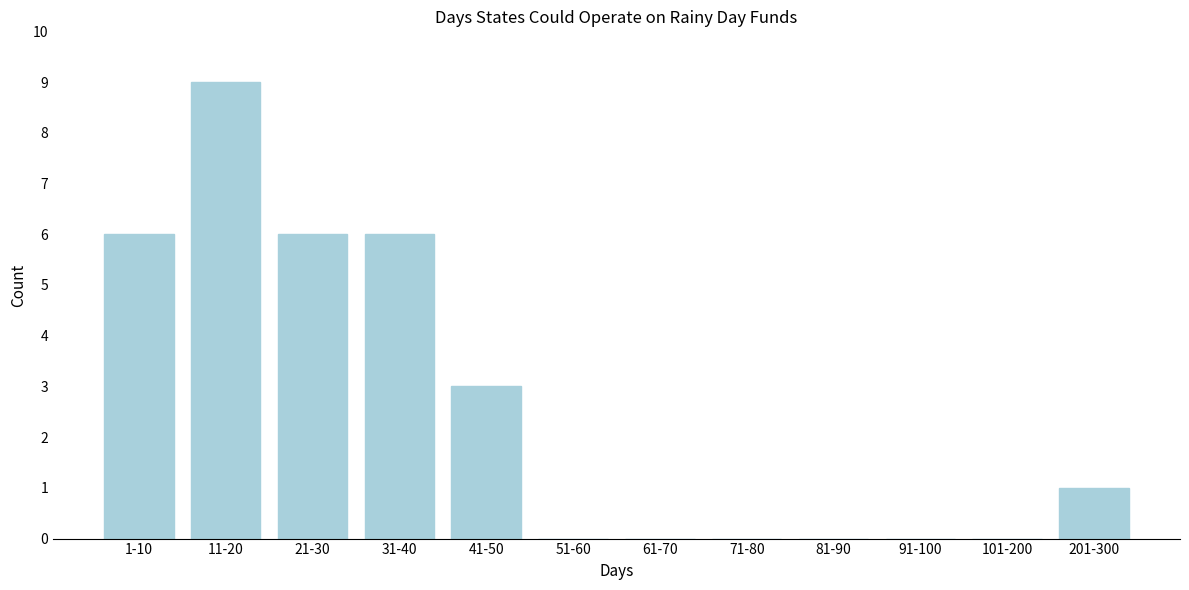

Reading left to right, transcribe all the data shown in this chart.

1-10=6	11-20=9	21-30=6	31-40=6	41-50=3	51-60=0	61-70=0	71-80=0	81-90=0	91-100=0	101-200=0	201-300=1